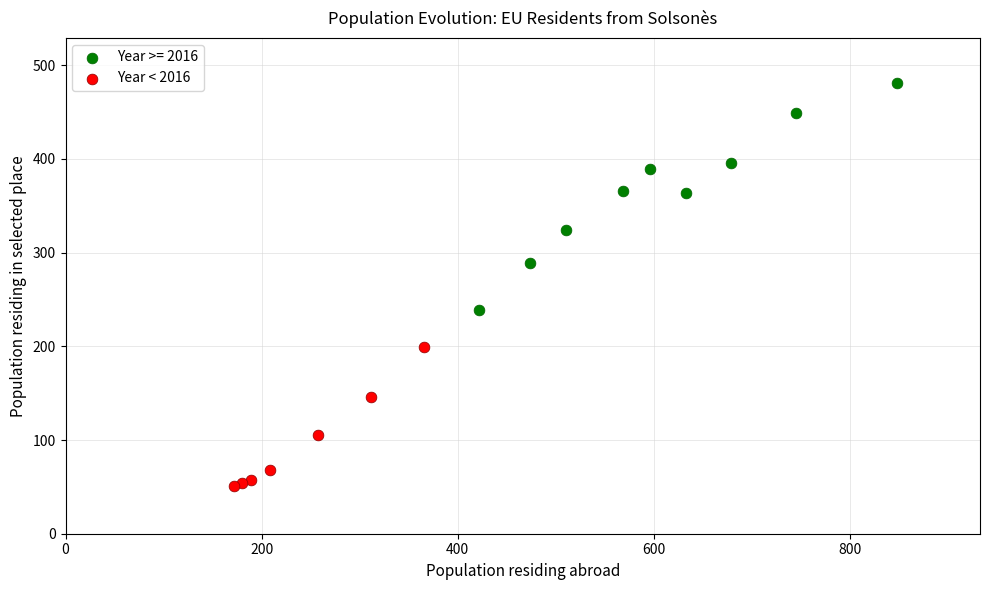

Which series has the largest Y range (max minus min)?

Year >= 2016